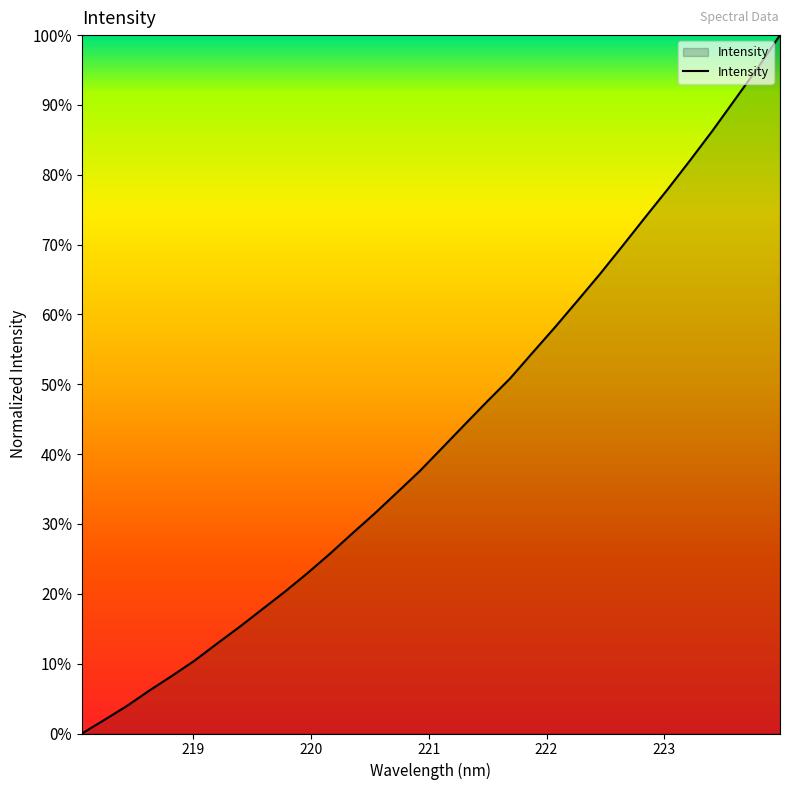

What is the difference between the maximum and minimum values?

100.0